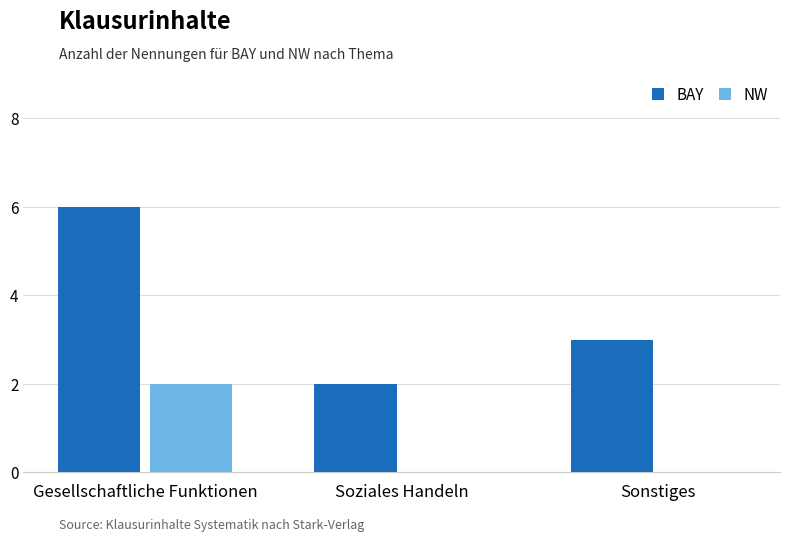

What is the sum of all BAY values?

11